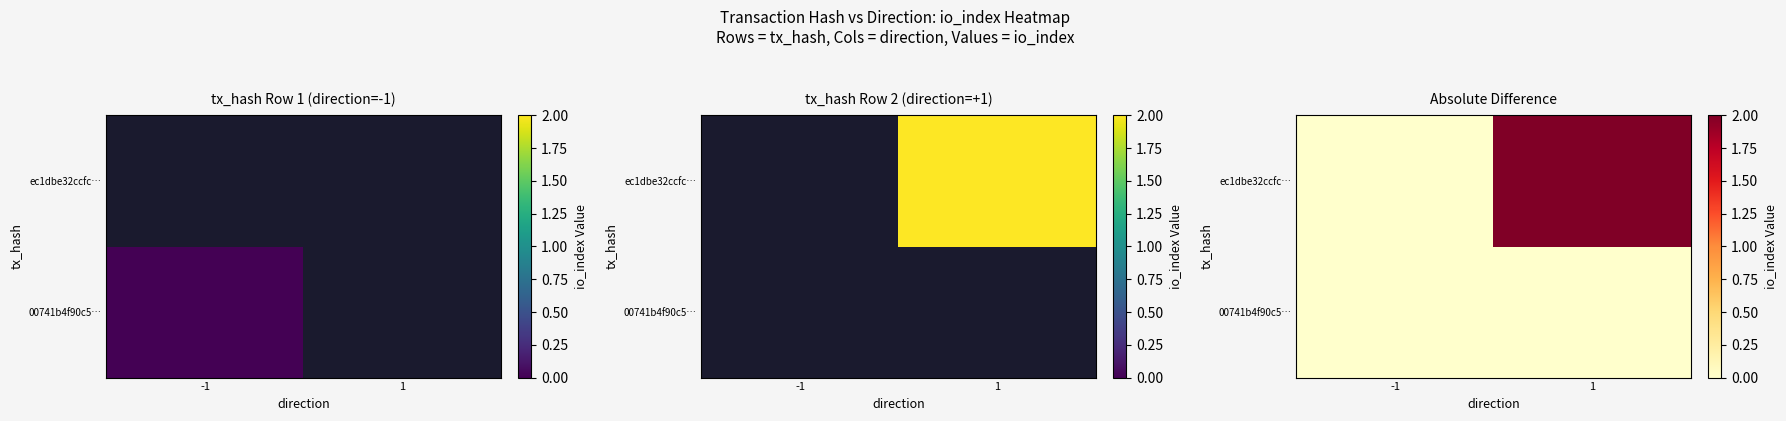

Where is ec1dbe32ccfc… nearest to the value 1?

-1